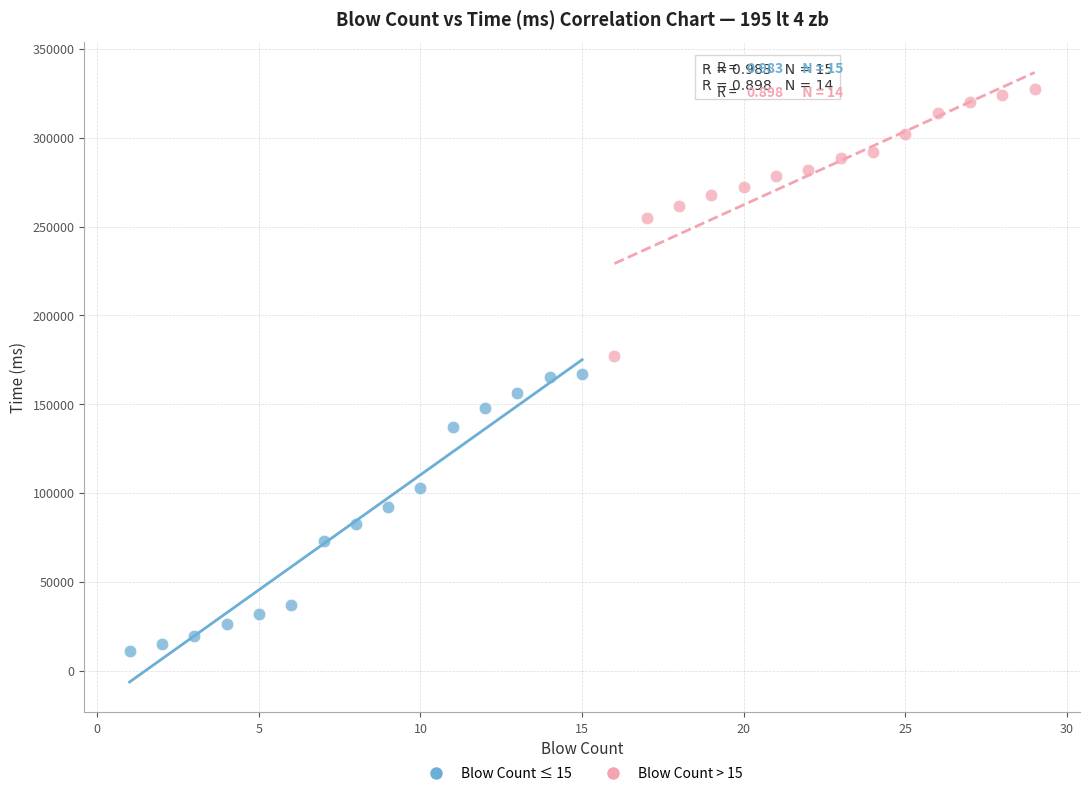

Which series contains the lowest Y value?

Blow Count ≤ 15